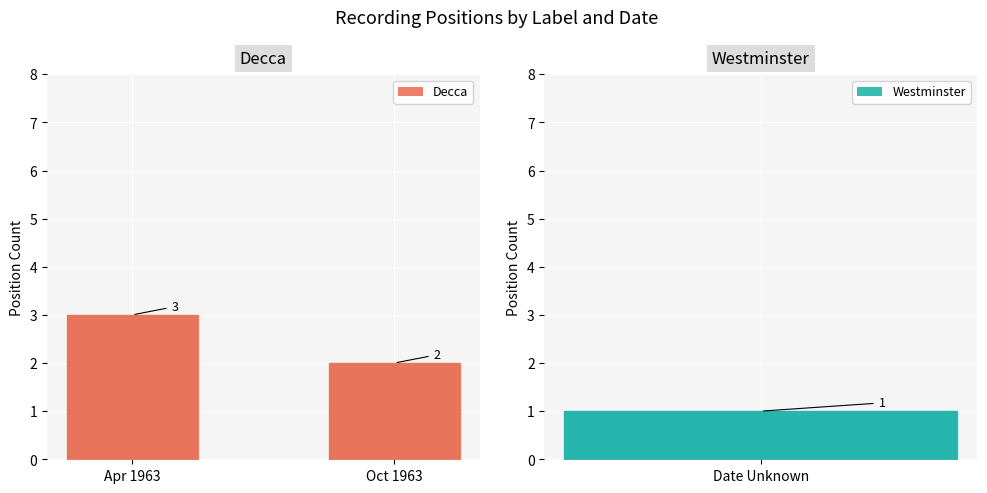

Which category has the highest value across all series?

Apr 1963